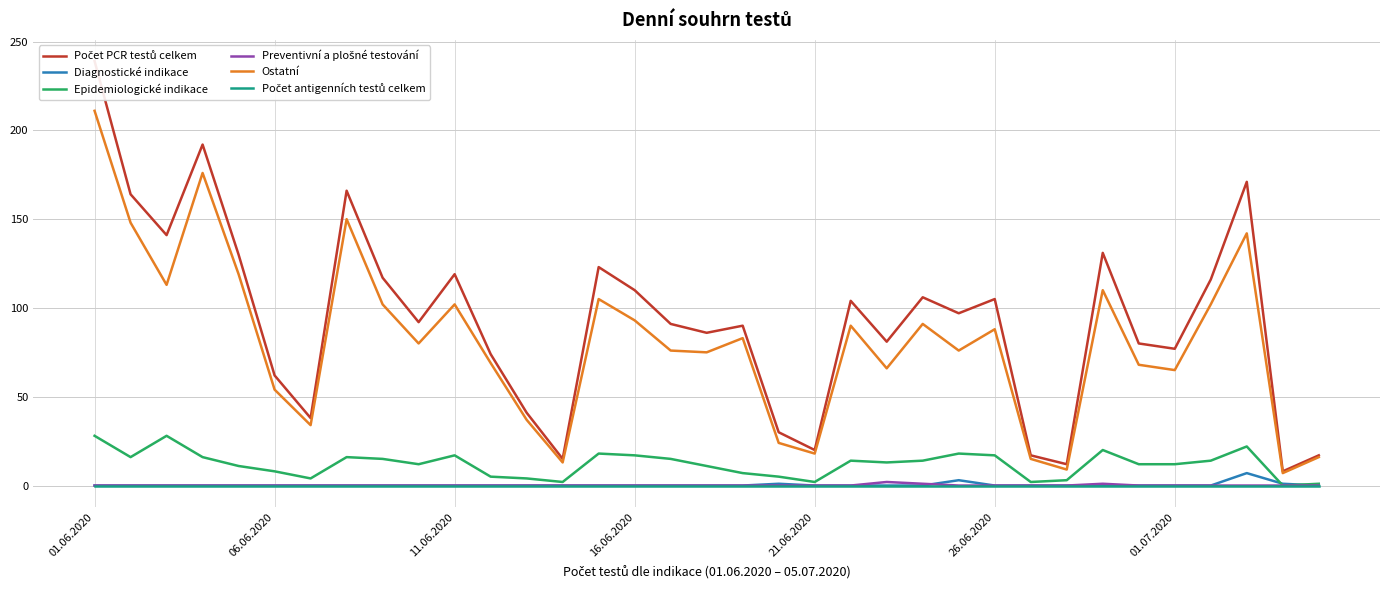

At which category is the sum across all series the highest?

01.06.2020